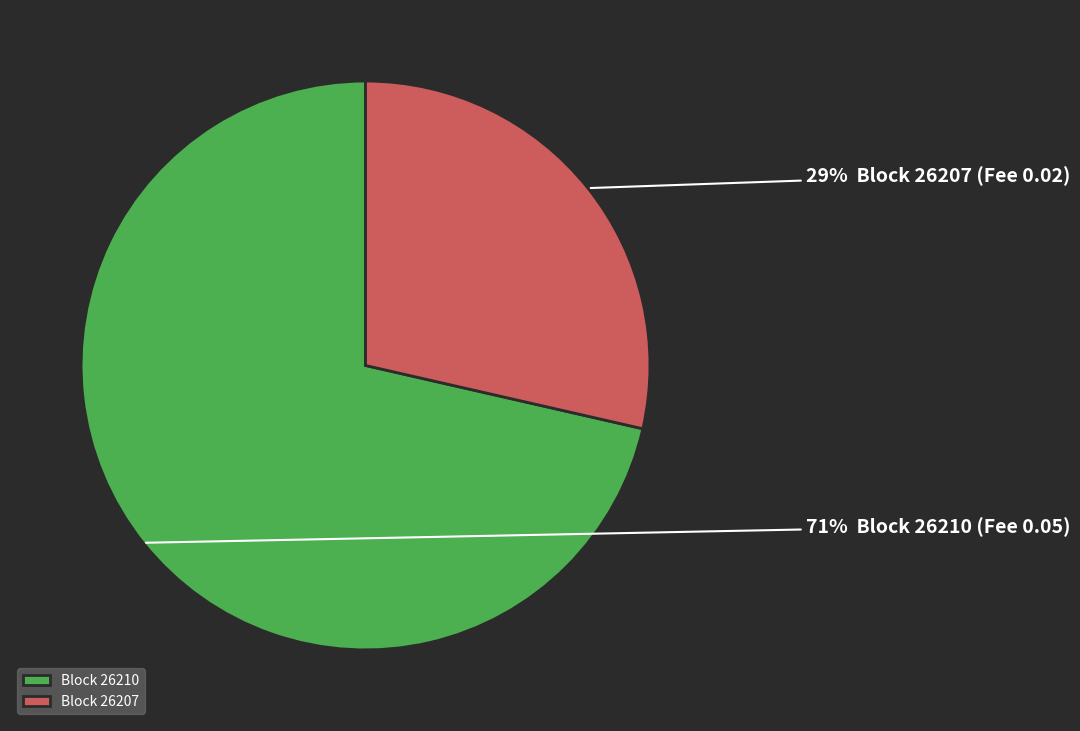

Do Block 26210 and Block 26207 together represent more than half of the pie?

Yes